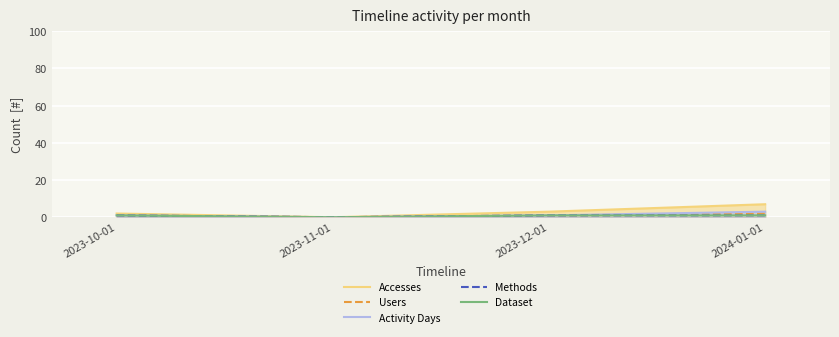

True or false: Methods and Accesses intersect in this chart.

False